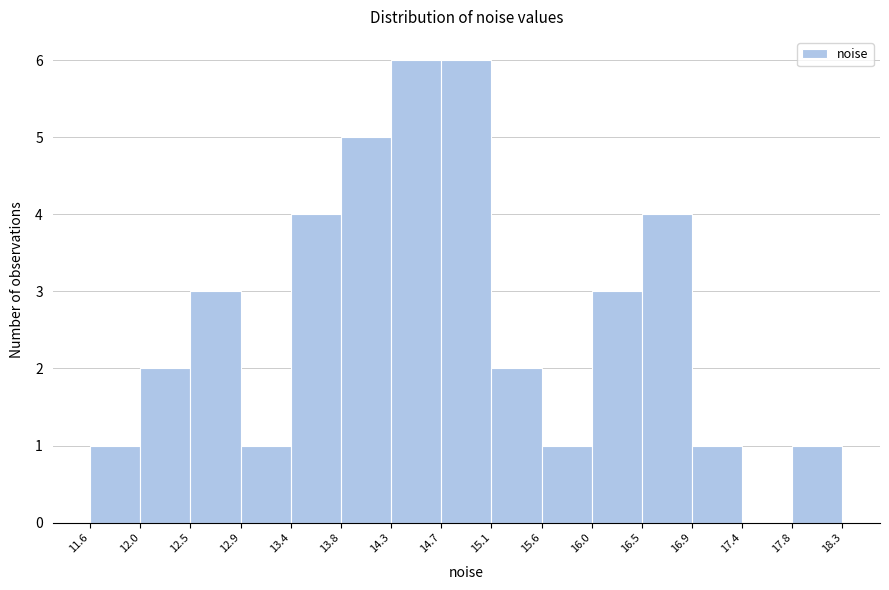

What is the height of the bar covering 15.1 to 15.6 on the x-axis? The values are not printed on the chart, so give them approximately, as read against the axis.

2